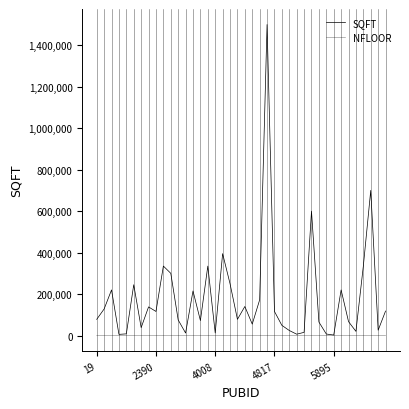

How many categories are shown in the chart?

40